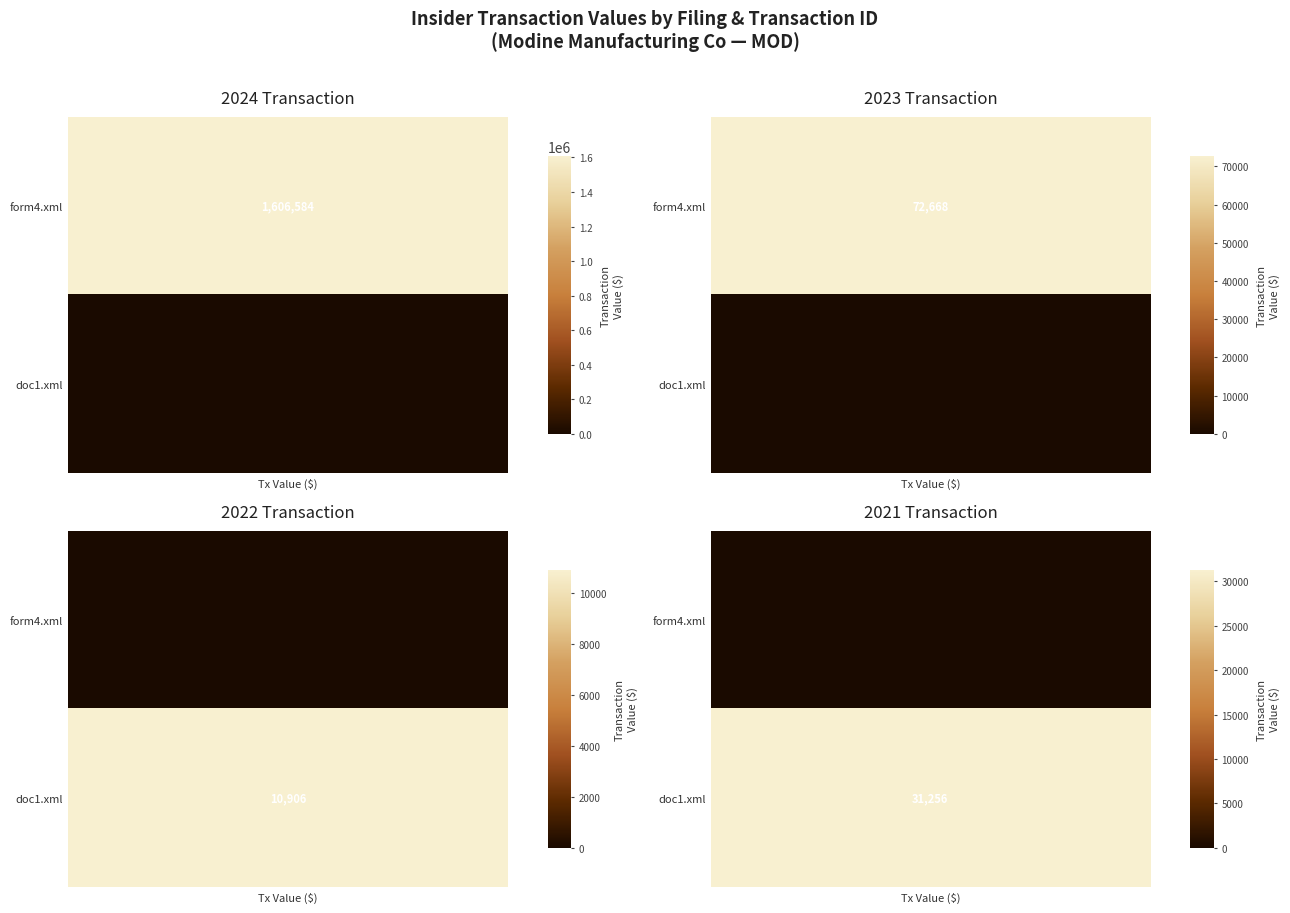

Between 3 and 1, which is larger?

3